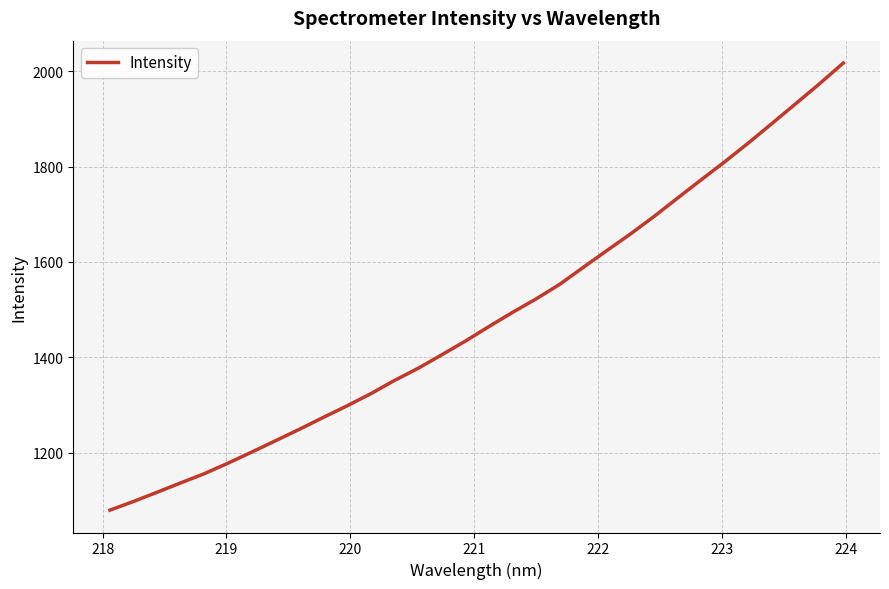

What is the smallest value displayed?

1079.2